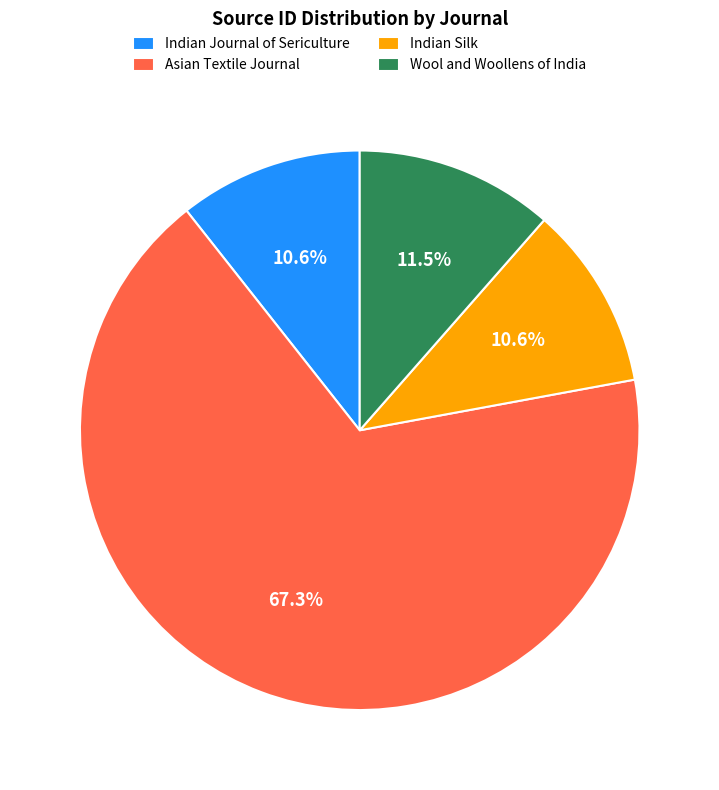

What is the ratio of the value at Indian Journal of Sericulture to the value at Wool and Woollens of India?

0.9